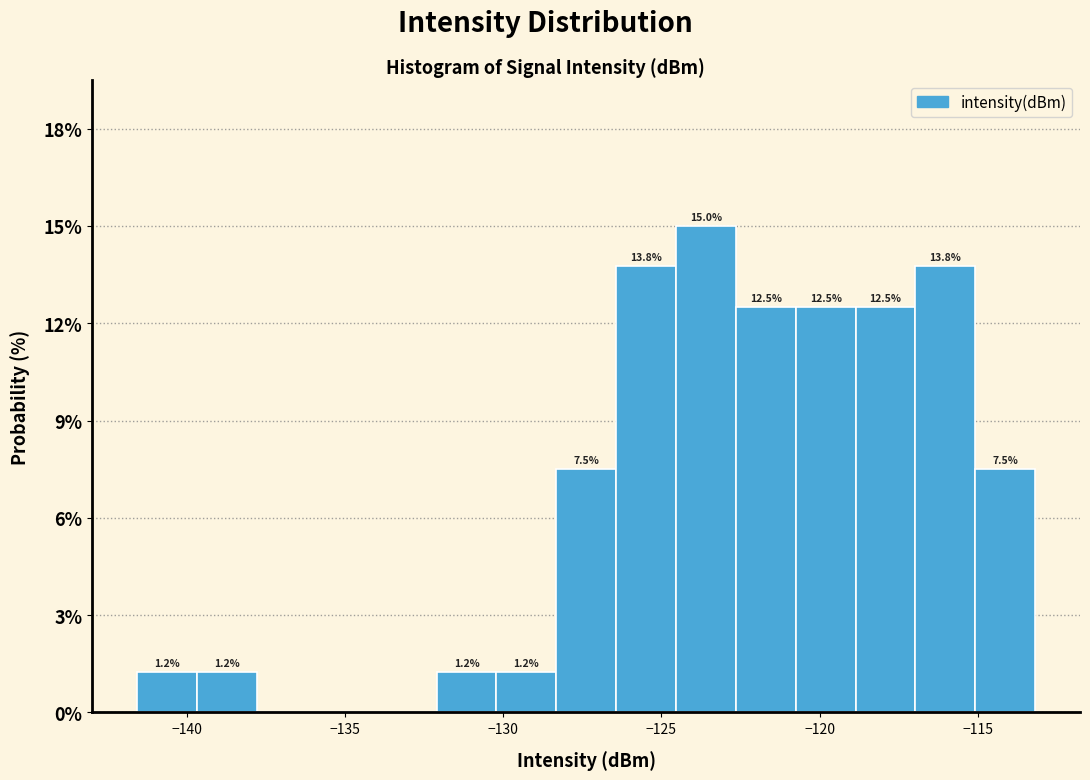

Read against the x-axis, roughly where is the centre of the tallest bar?

-123.5